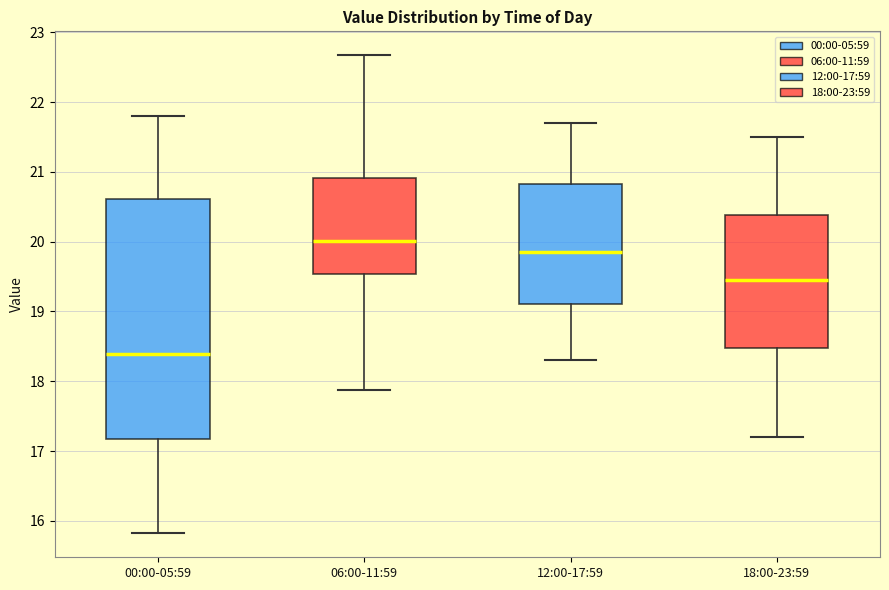

Which box has the highest median line?

06:00-11:59